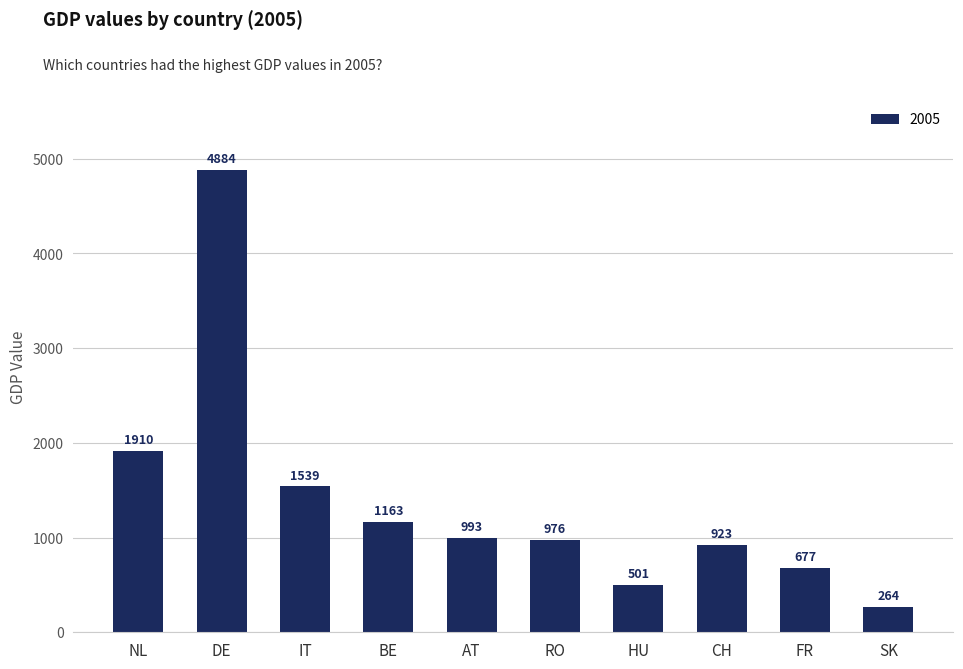

Is it true that the value at FR is 1087.4?

False